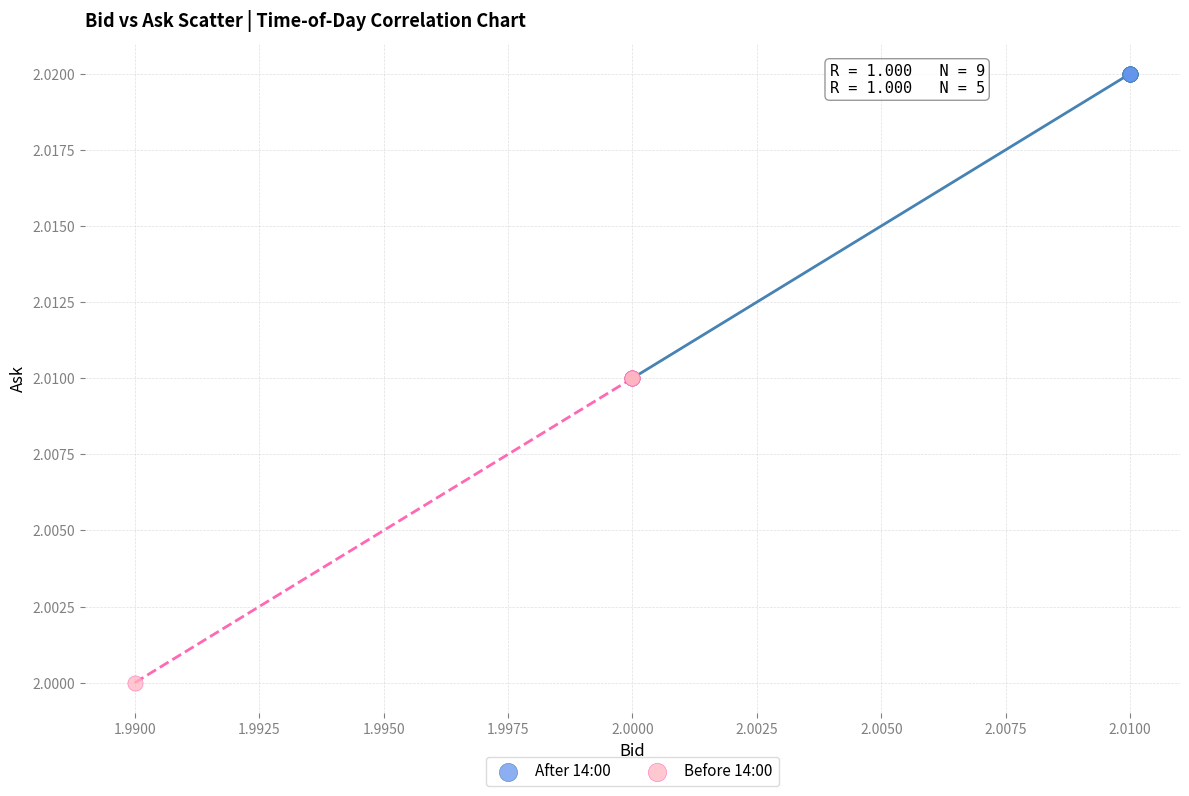

Which series reaches the minimum Y coordinate?

Before 14:00